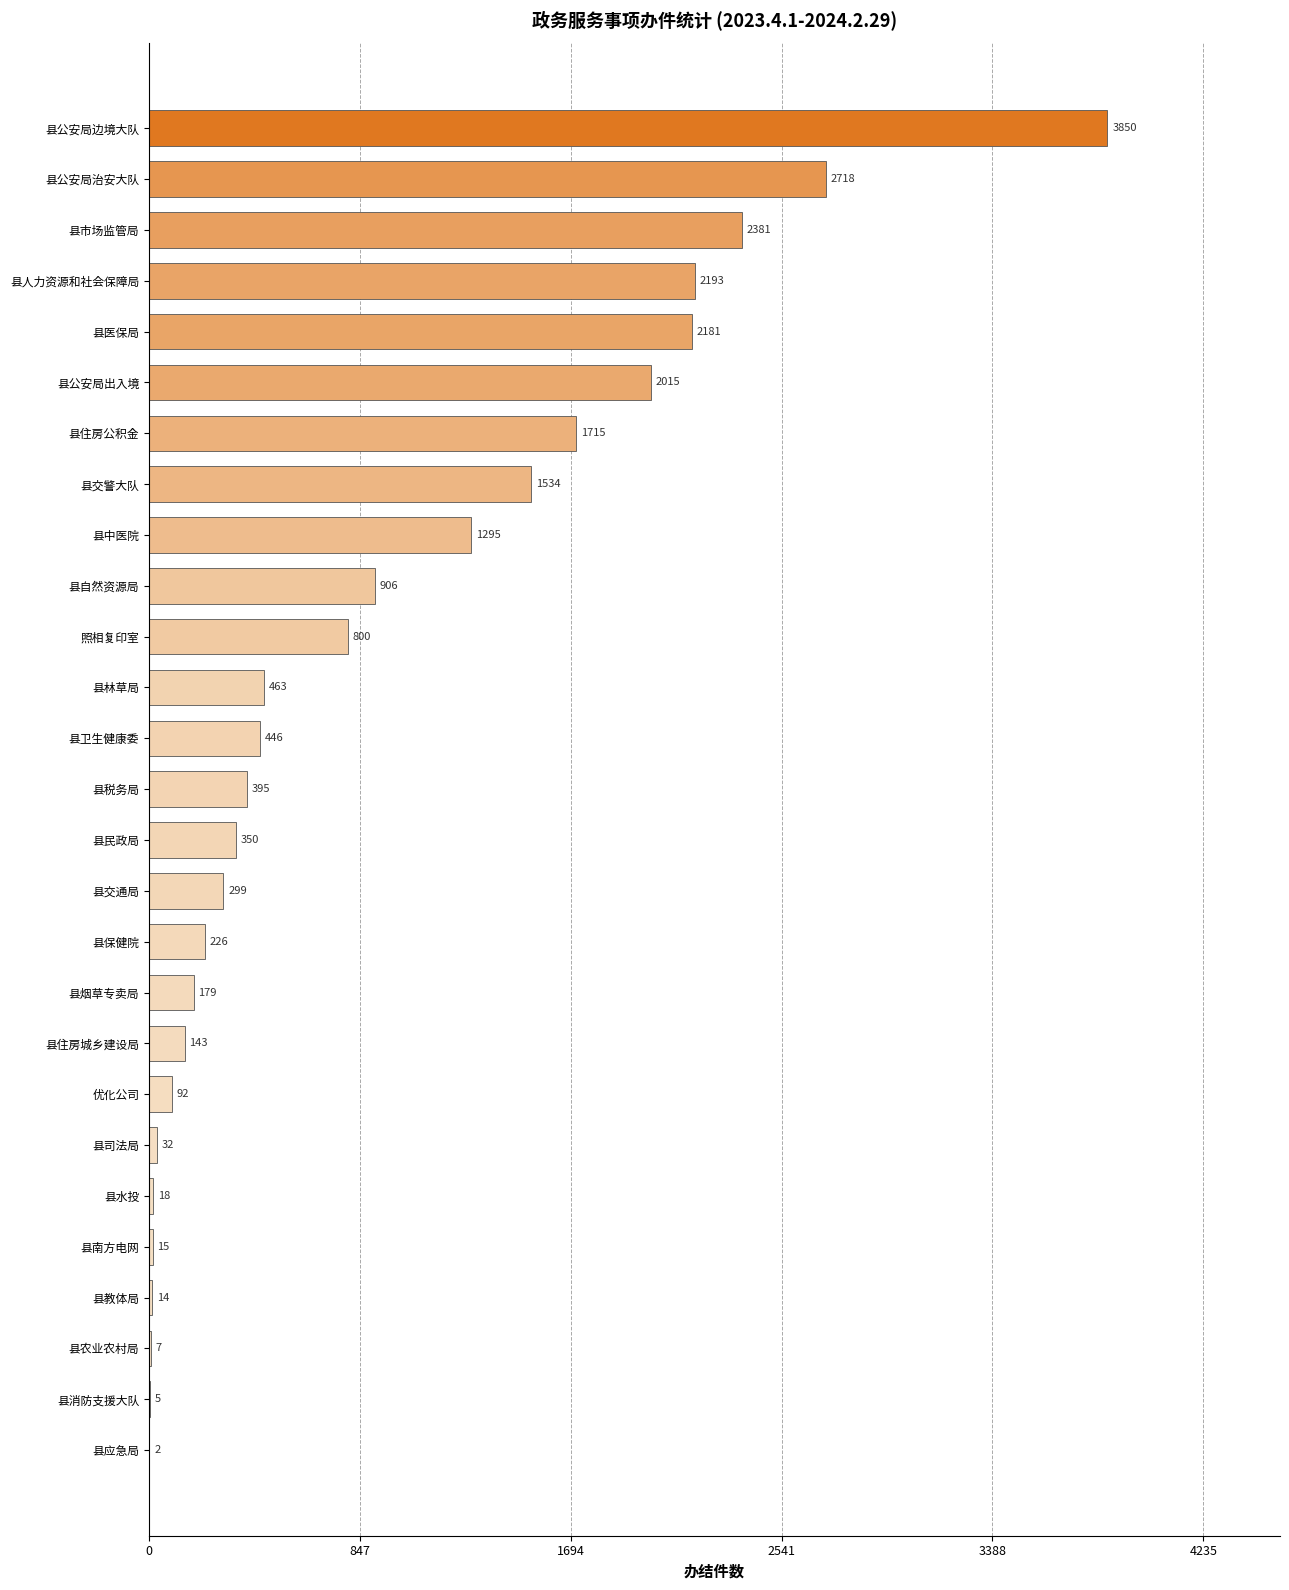

At which label is the value closest to 1926?

县公安局出入境